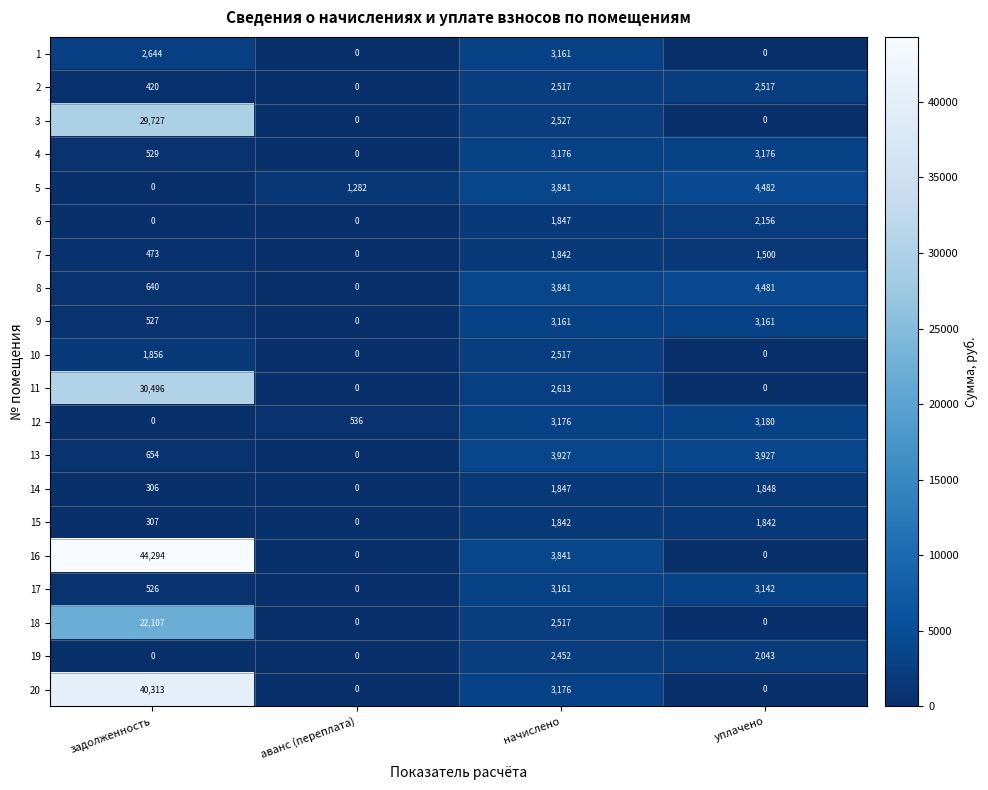

What is the difference between the highest and lowest values at аванс (переплата)?

1282